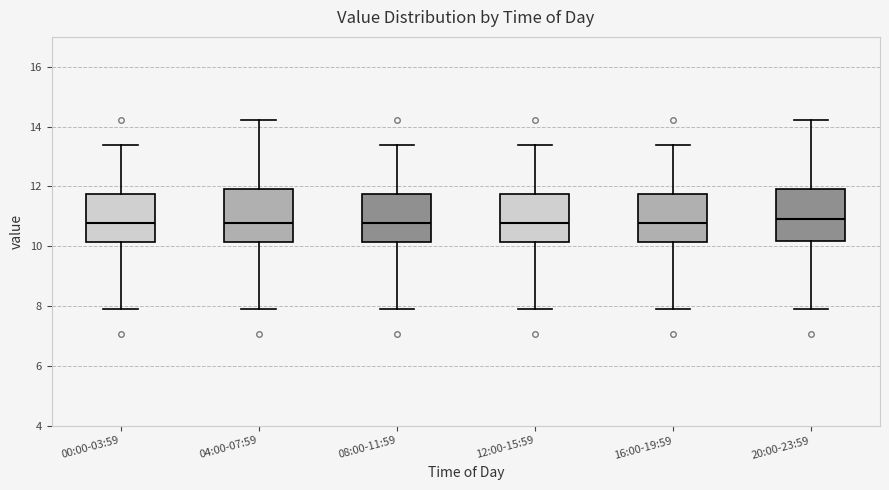

Reading left to right, read every box against the y-axis: the position of its median line, the range the box covers, and the ends of its whiskers. The values are not printed on the chart, so give them approximately, as read against the axis.

00:00-03:59: median 10.8, box 10.2 to 11.8, whiskers 8.0 to 13.4
04:00-07:59: median 10.8, box 10.2 to 12.0, whiskers 8.0 to 14.2
08:00-11:59: median 10.8, box 10.2 to 11.8, whiskers 8.0 to 13.4
12:00-15:59: median 10.8, box 10.2 to 11.8, whiskers 8.0 to 13.4
16:00-19:59: median 10.8, box 10.2 to 11.8, whiskers 8.0 to 13.4
20:00-23:59: median 11.0, box 10.2 to 12.0, whiskers 8.0 to 14.2